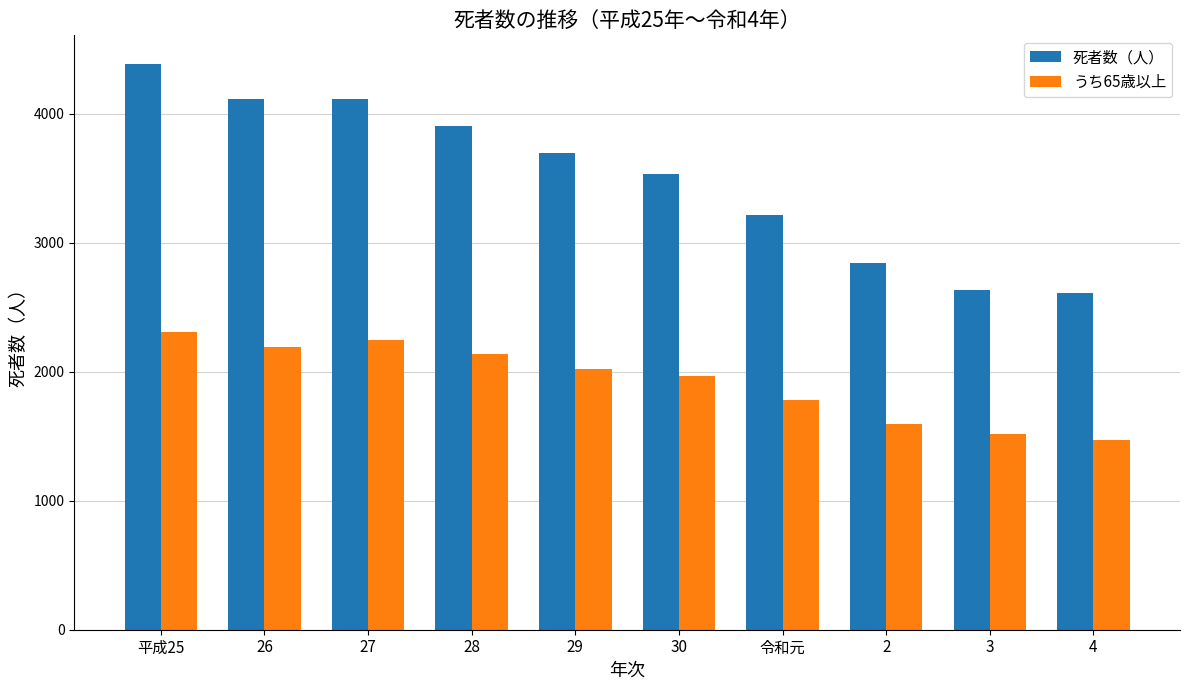

What are all the series names shown in the legend?

死者数（人）, うち65歳以上